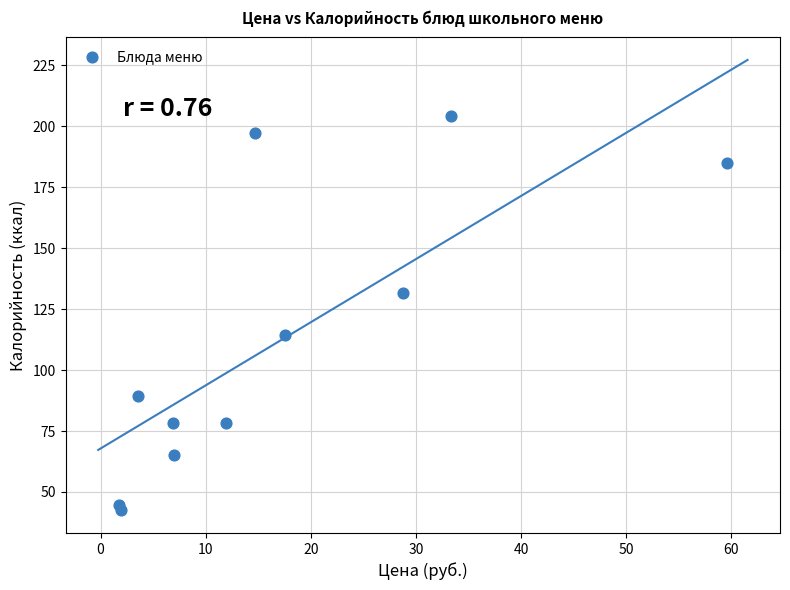

What is the average X value?

17.0